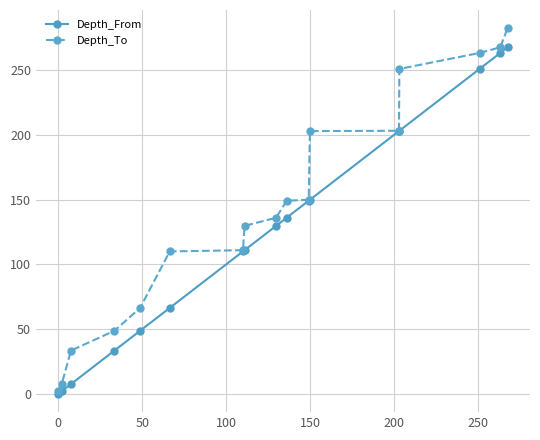

List the series in order of their overall mean, lowest first.

Depth_From, Depth_To